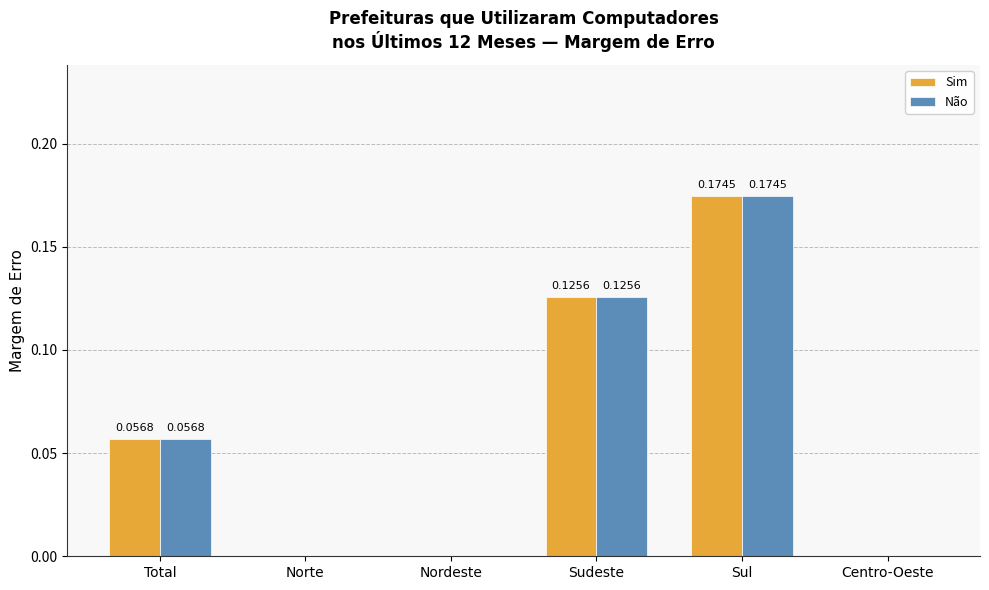

At which label does Sim reach its peak?

Sul